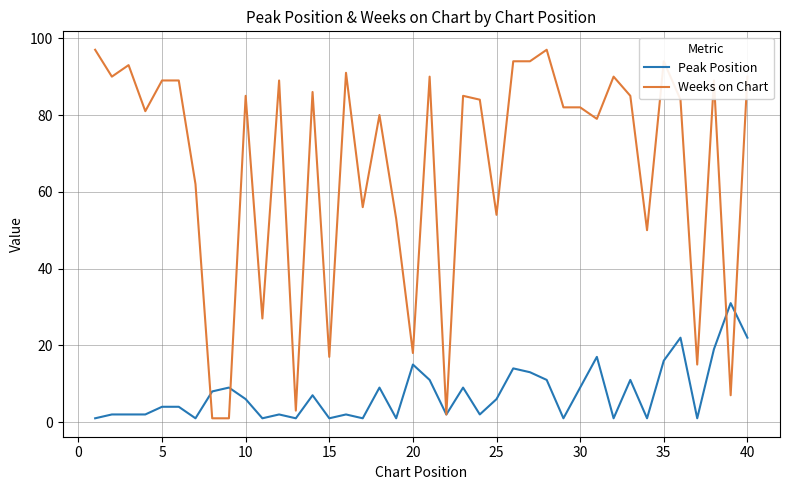

List the series in order of their peak value, lowest first.

Peak Position, Weeks on Chart